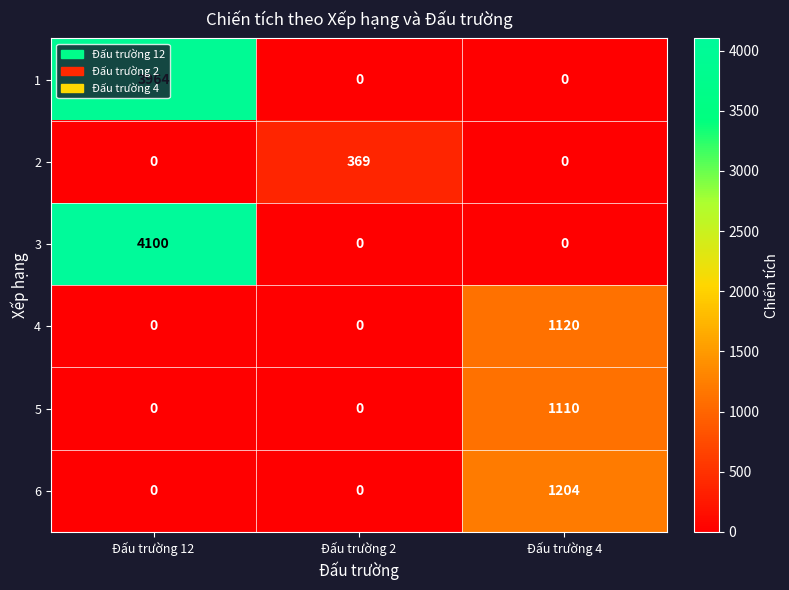

Which series has the widest spread of values?

3